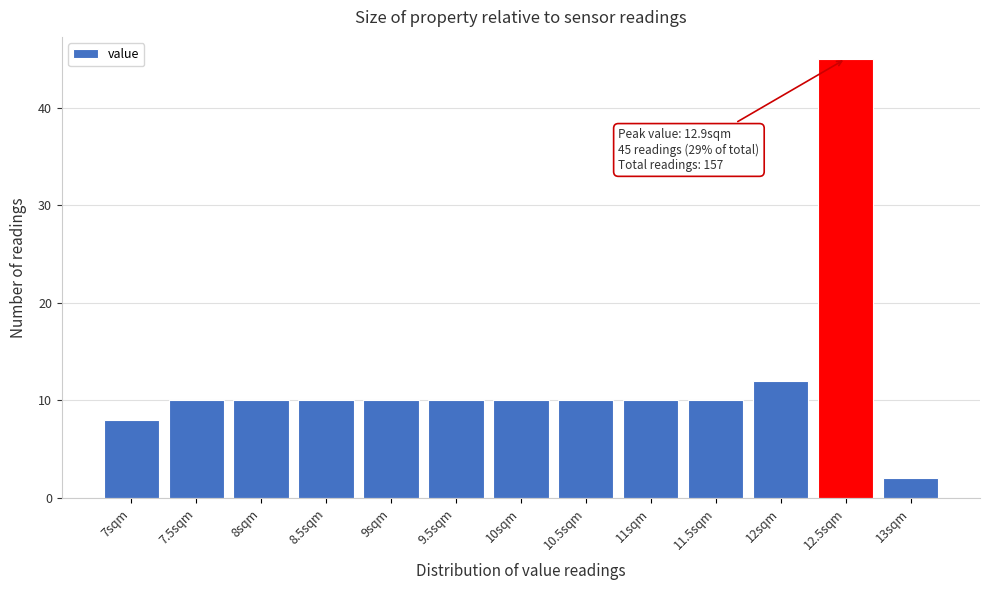

Reading left to right, transcribe all the data shown in this chart.

8	10	10	10	10	10	10	10	10	10	12	45	2